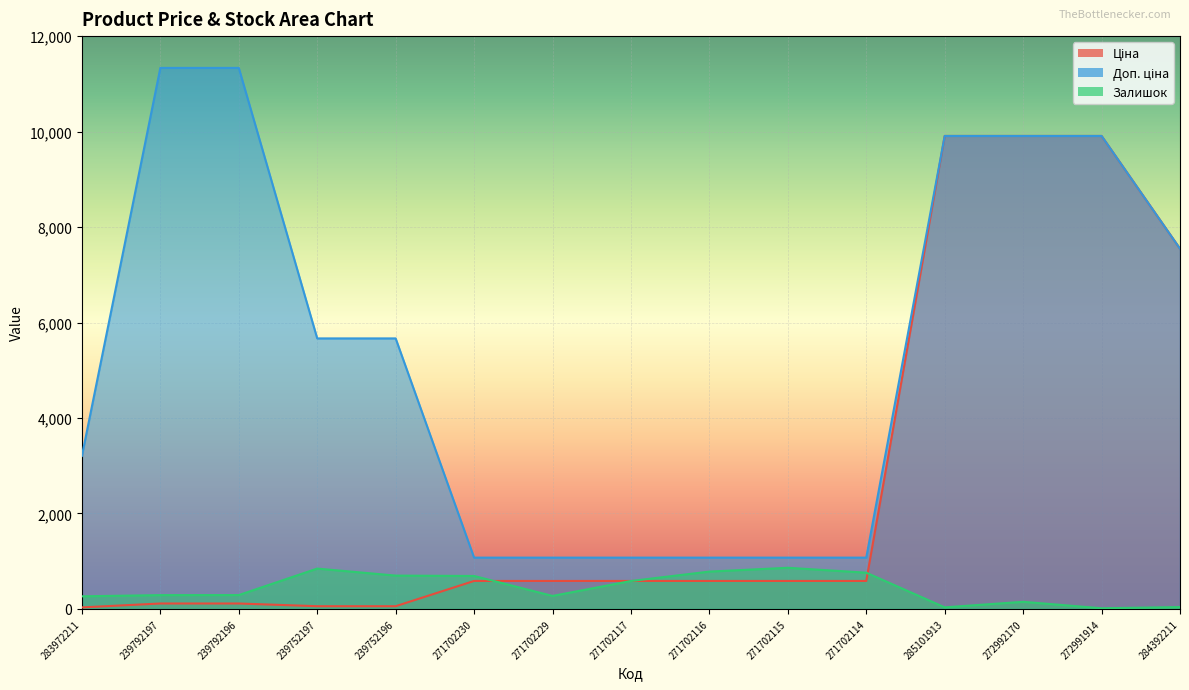

Where is the first local minimum for Залишок?

271702229